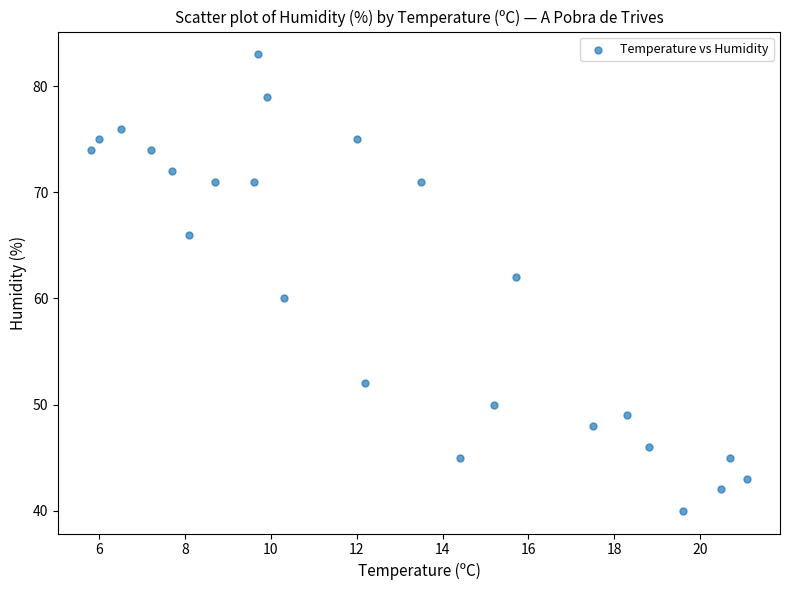

What is the range of Y values (max minus min)?

43